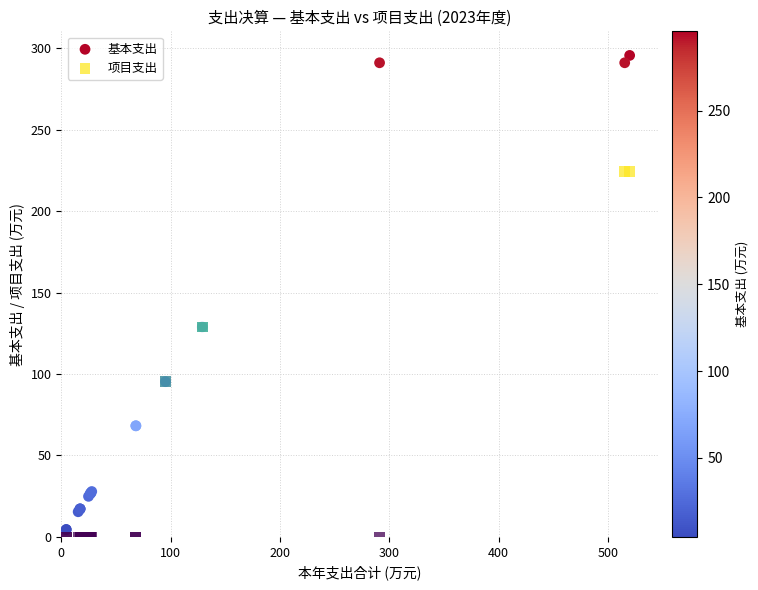

Which series reaches the minimum Y coordinate?

项目支出